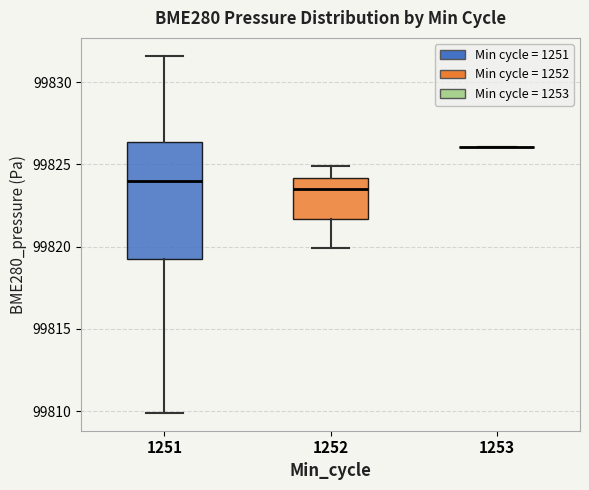

Reading left to right, transcribe this box plot: for each box, give where its median line is, the range the box spans, and where its two whiskers end, as read against the y-axis. The values are not printed on the chart, so give them approximately, as read against the axis.

1251: median 99824.0, box 99819.0 to 99826.5, whiskers 99810.0 to 99831.5
1252: median 99823.5, box 99821.5 to 99824.0, whiskers 99820.0 to 99825.0
1253: box collapsed to a line at 99826.0, whiskers 99826.0 to 99826.0